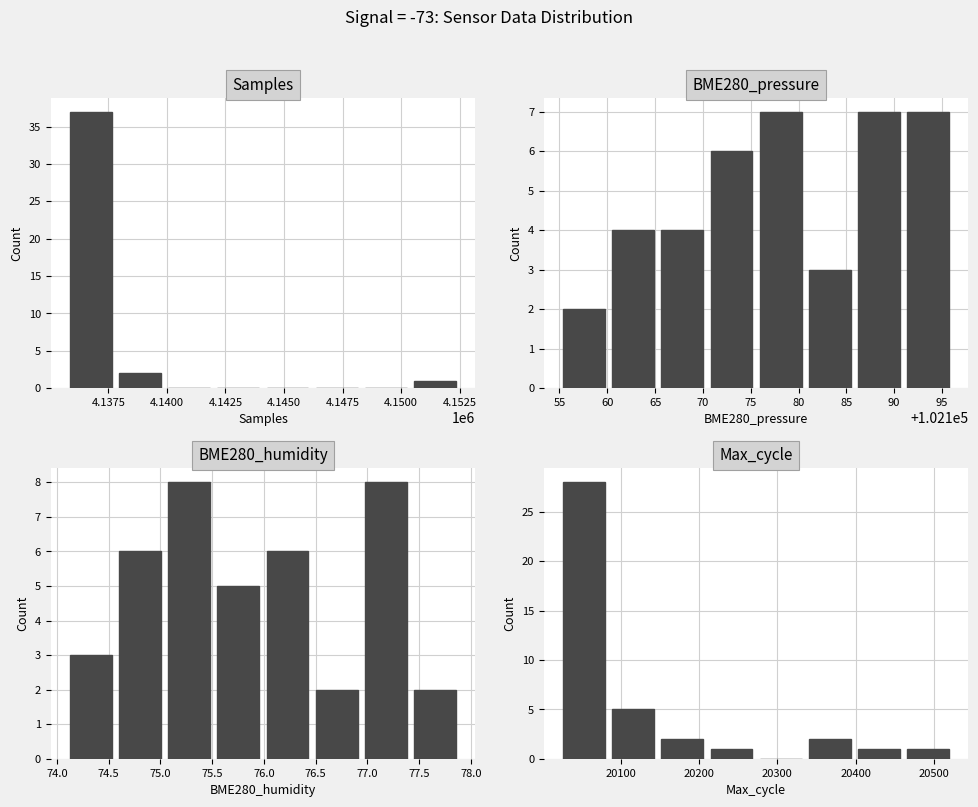

What is the spread (max minus min) of values at 4.1500?

8